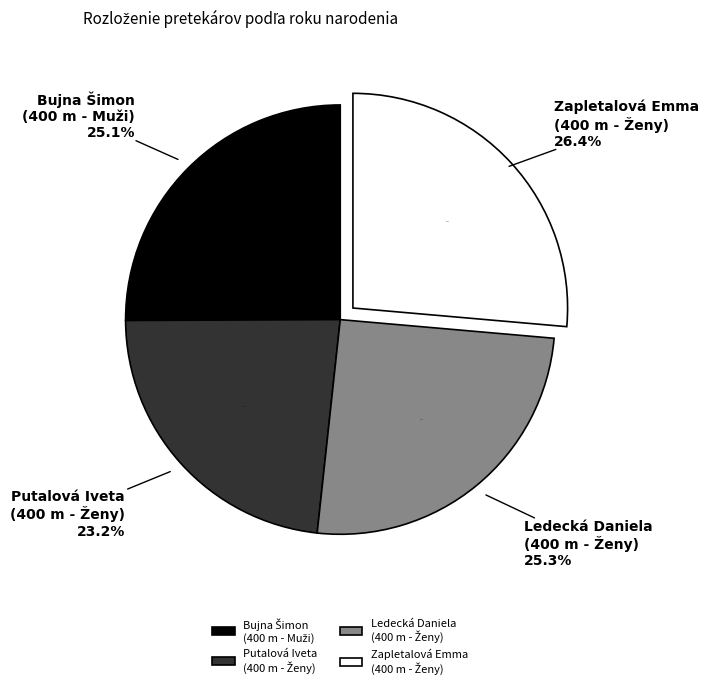

Is it true that Ledecká Daniela (400 m - Ženy) is 20% of the pie?

False